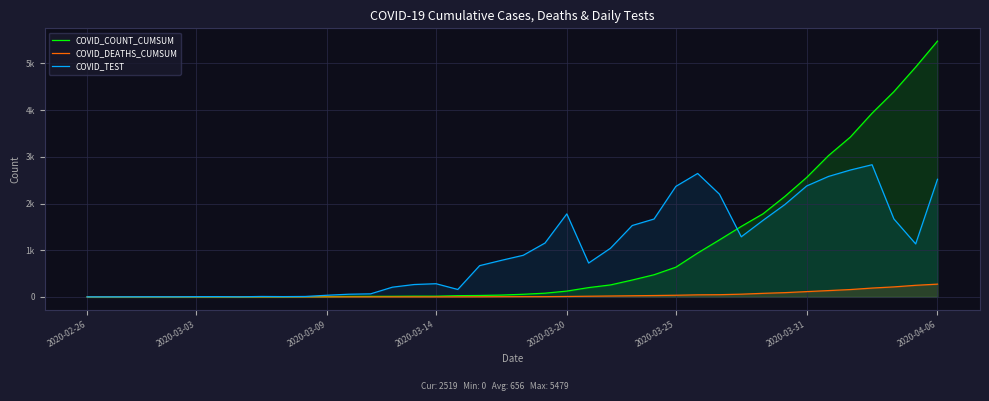

Is it true that COVID_COUNT_CUMSUM equals 6852 at 36?

False